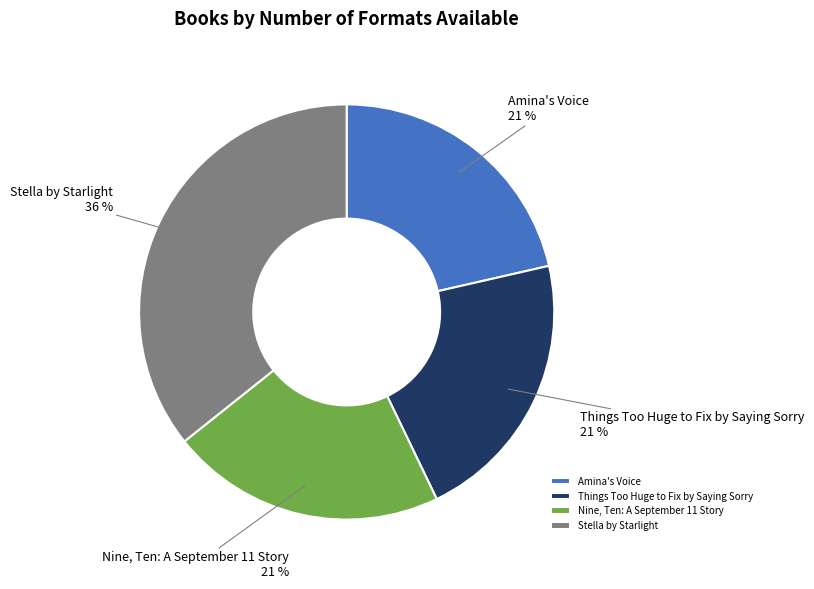

Is it true that Amina's Voice is 21% of the pie?

True